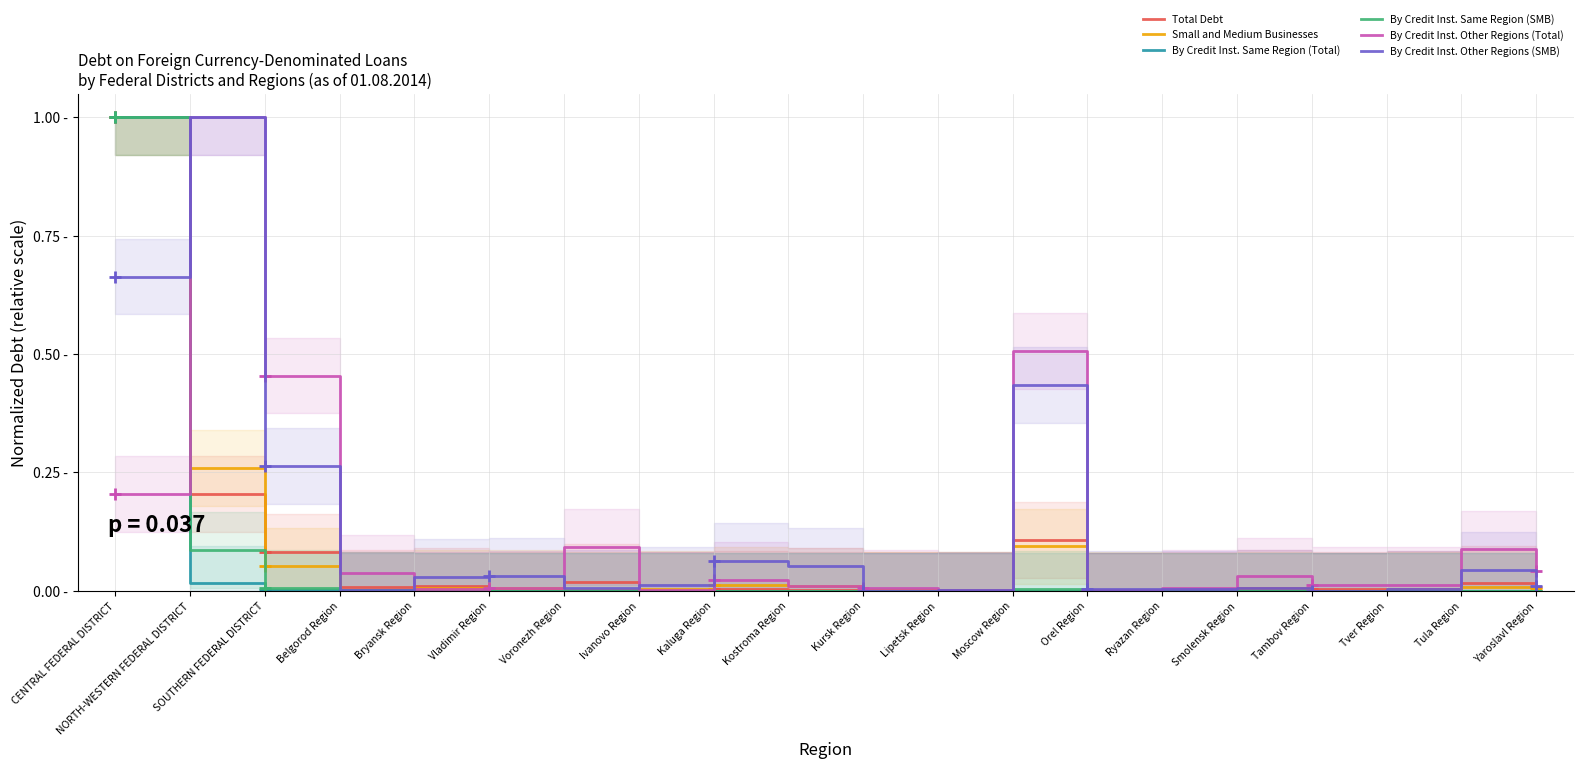

How many distinct data groups are displayed?

6